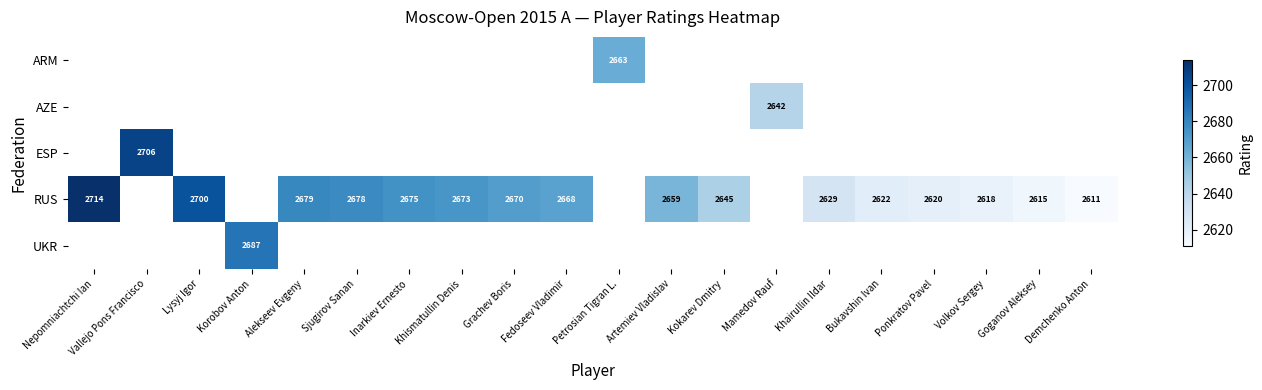

Between Alekseev Evgeny and Khairullin Ildar, which is larger?

Alekseev Evgeny